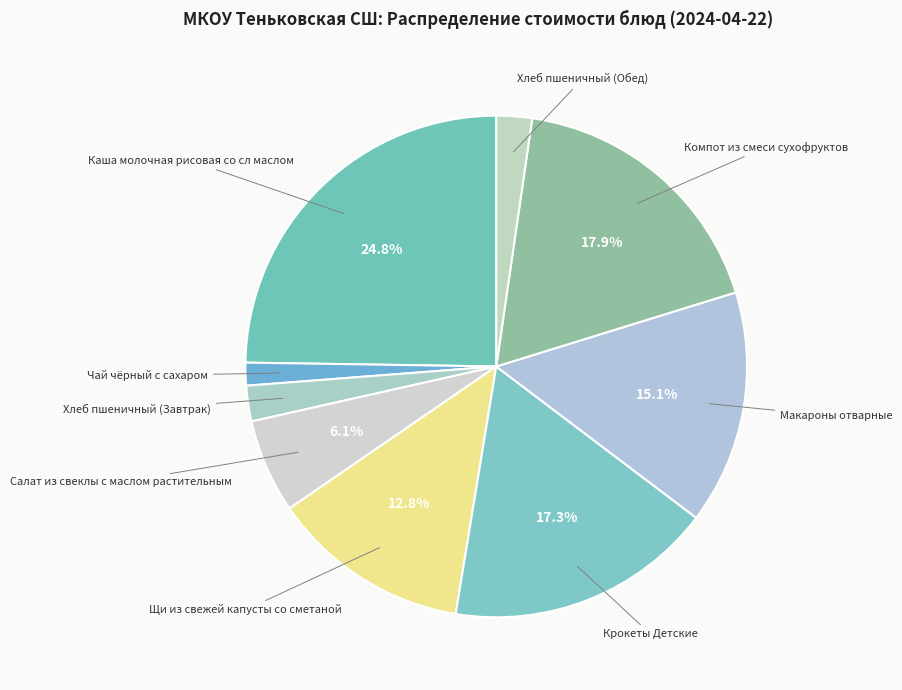

How many segments does this pie chart have?

9